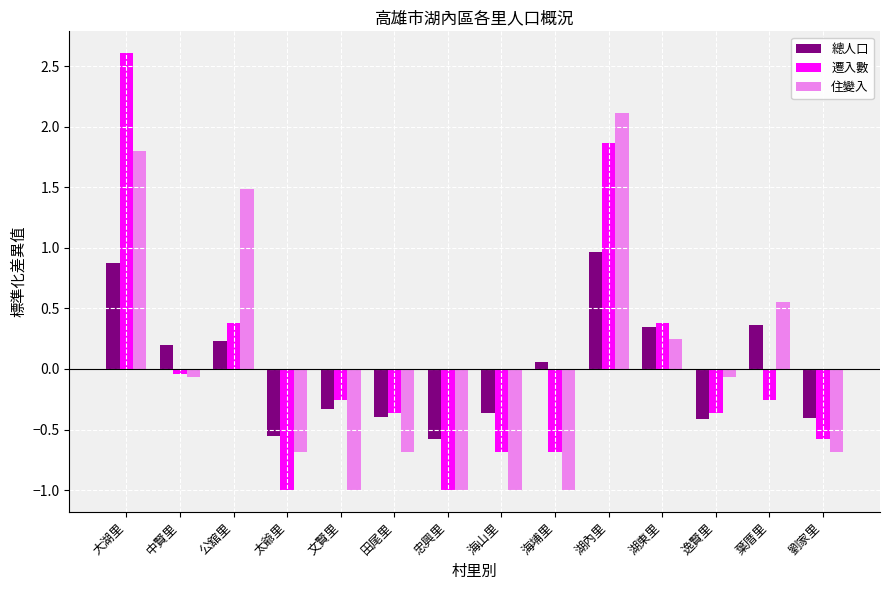

At which category is the sum across all series the highest?

大湖里